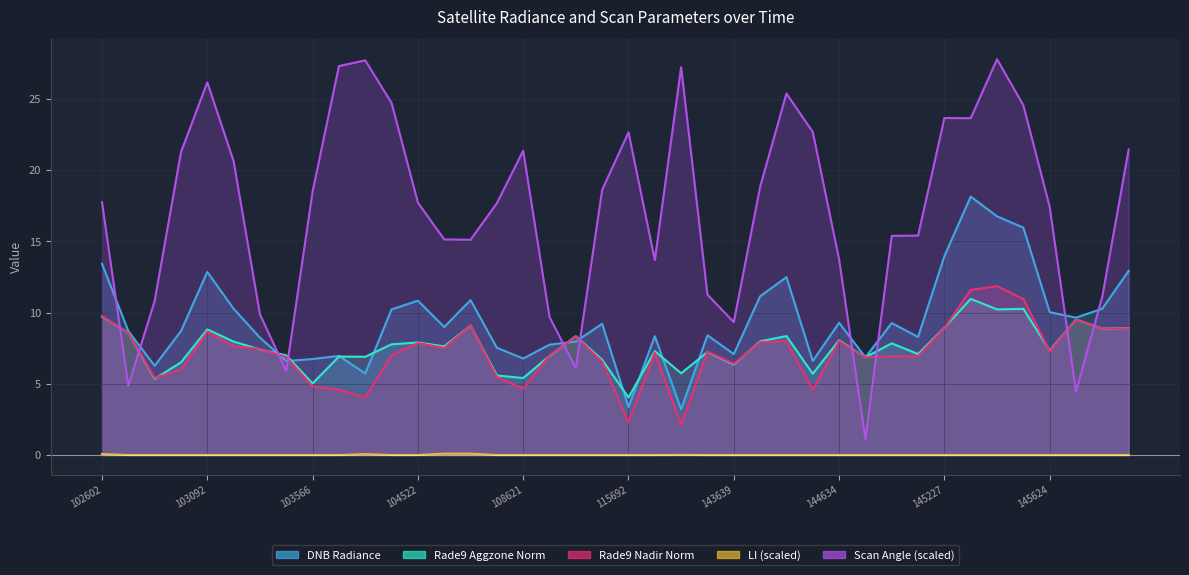

What is the total value across all series at 144634?

39.1